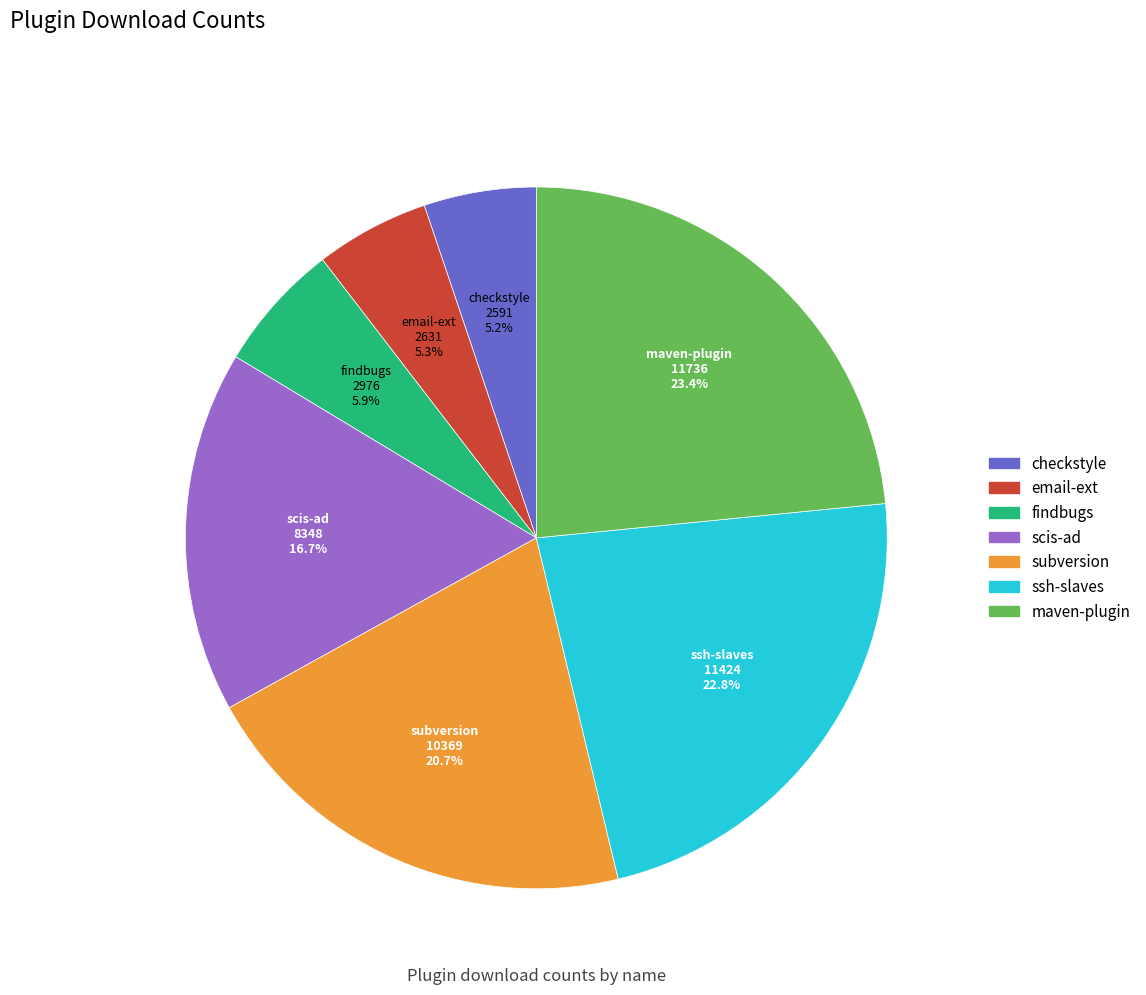

Which category has the biggest portion of the pie?

maven-plugin